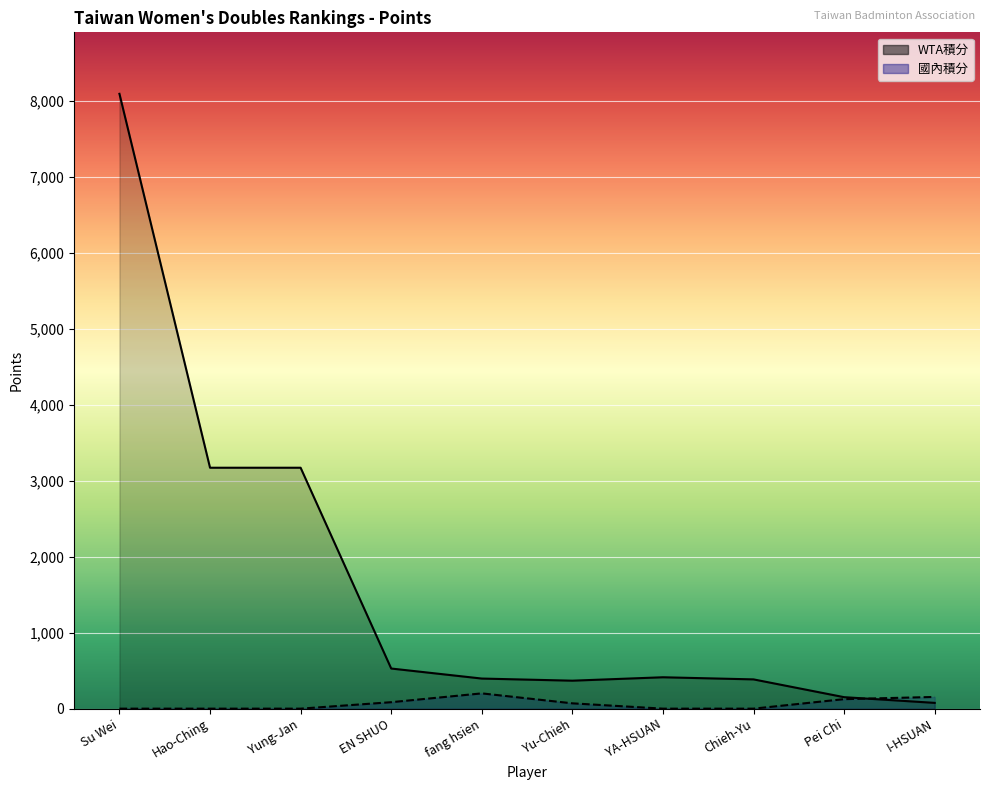

True or false: 國內積分 and WTA積分 cross at least once.

True